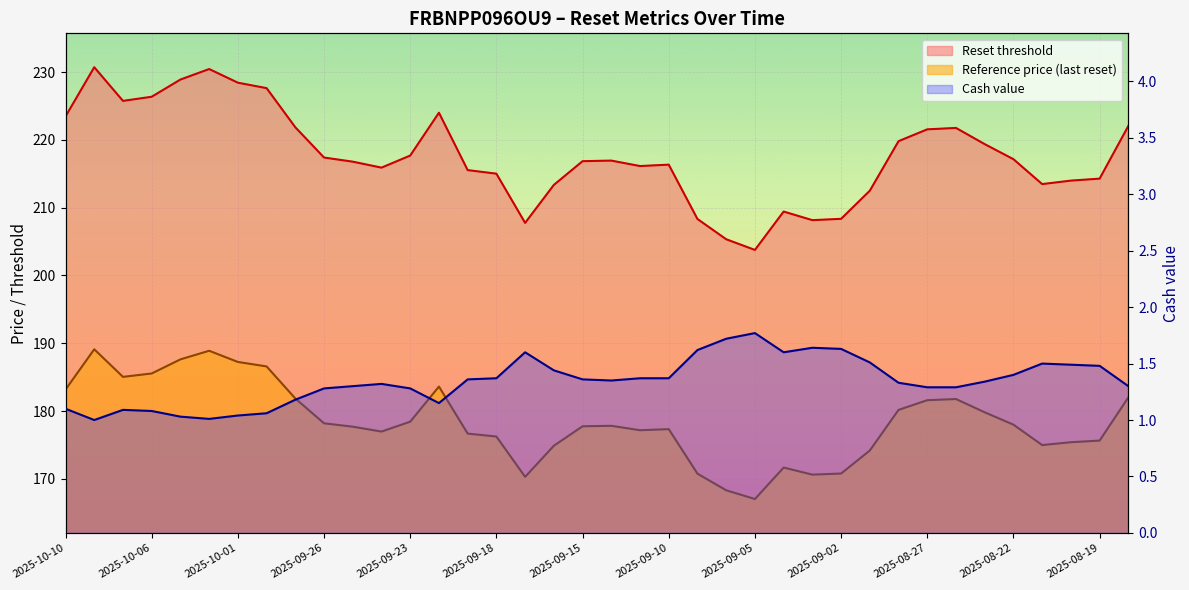

How many data points in Cash value are above 1?

37